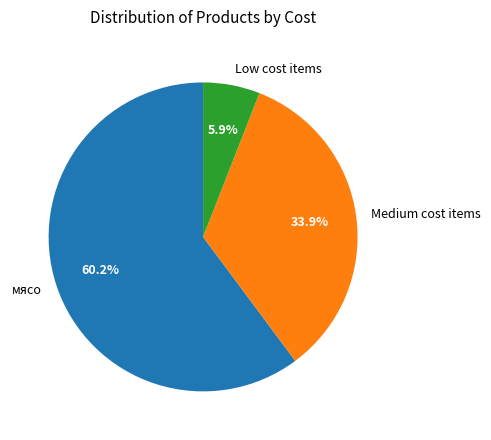

Which category accounts for the majority?

мясо